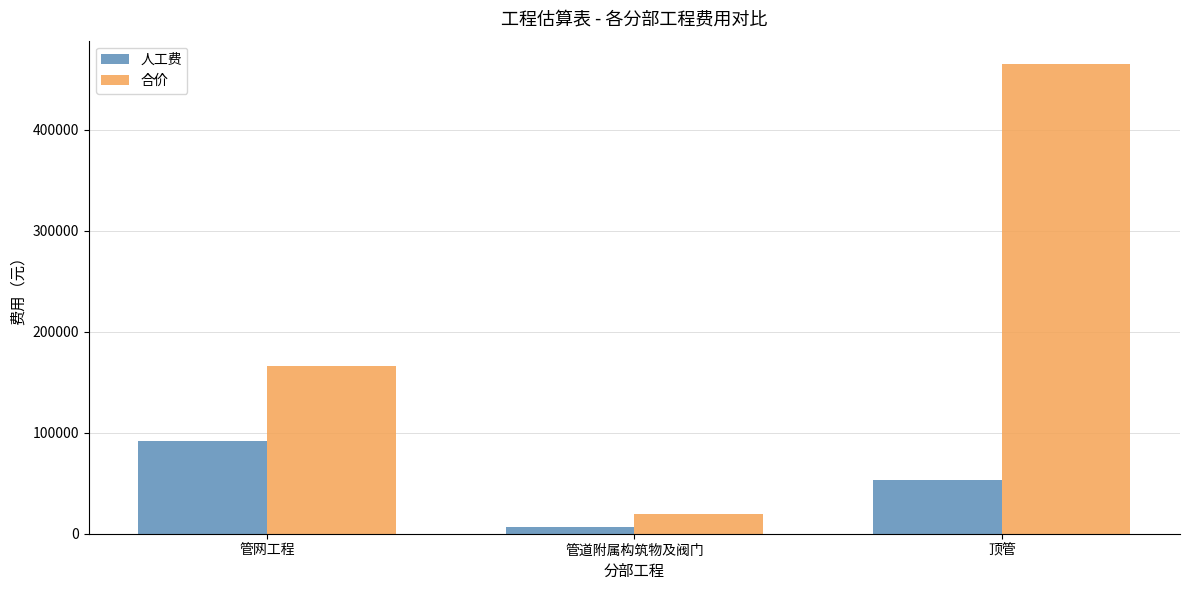

What is the label of the 2nd bar from the right?

管道附属构筑物及阀门